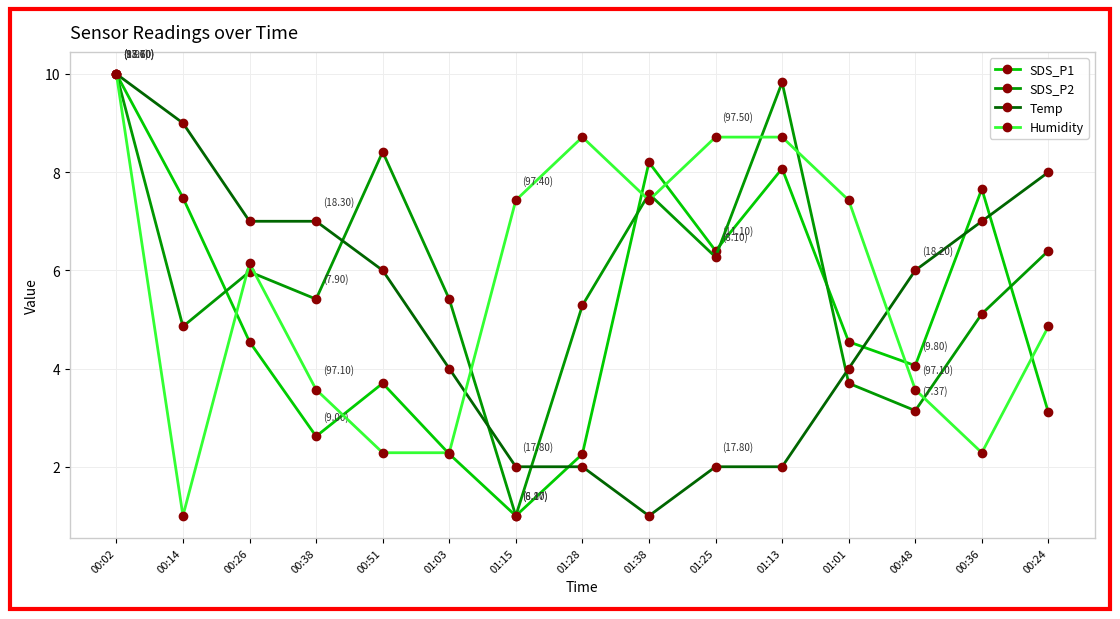

Which series has the largest total across all categories?

SDS_P2